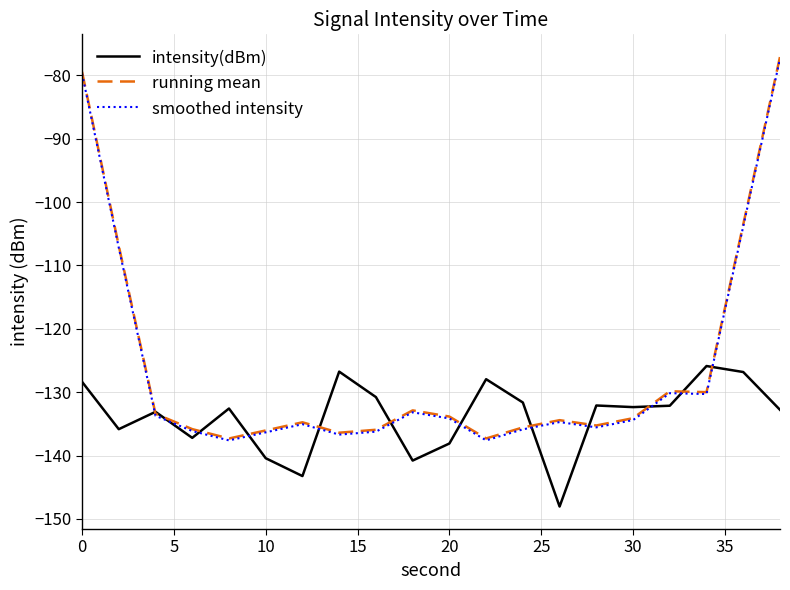

What is the highest value of the intensity(dBm) series?

-125.9